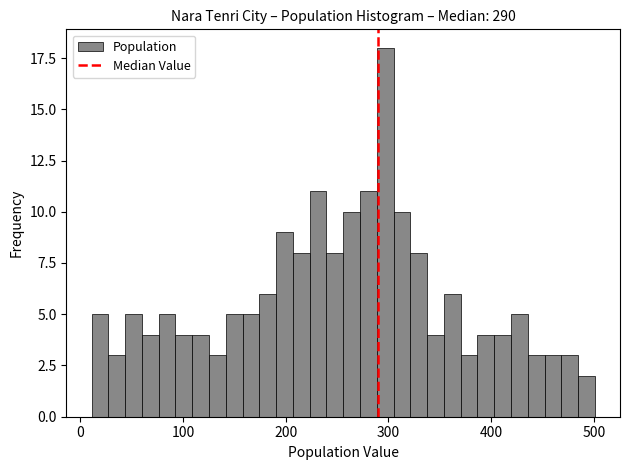

Read against the x-axis, roughly where is the centre of the tallest bar?

300